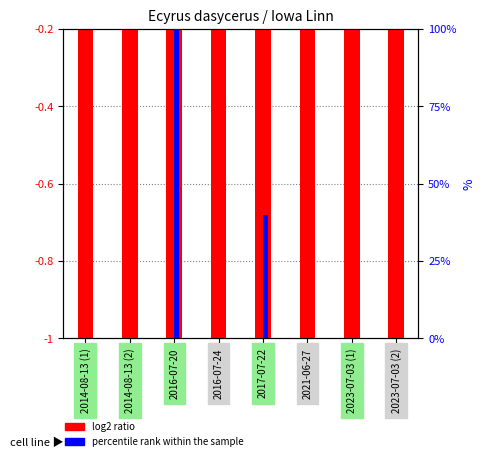

List the series in order of their overall mean, highest first.

percentile rank within the sample, log2 ratio